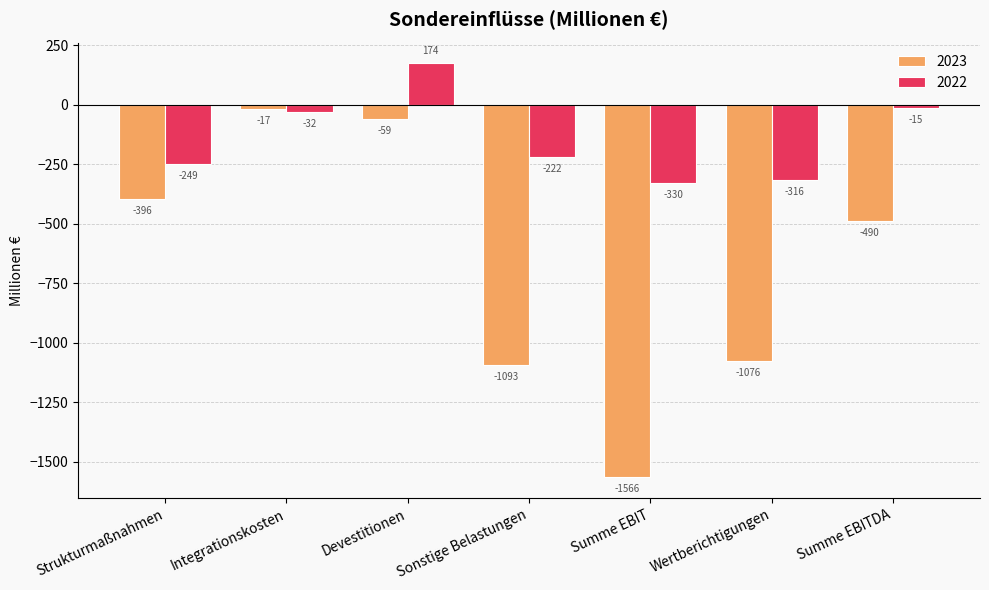

What are all the series names shown in the legend?

2023, 2022